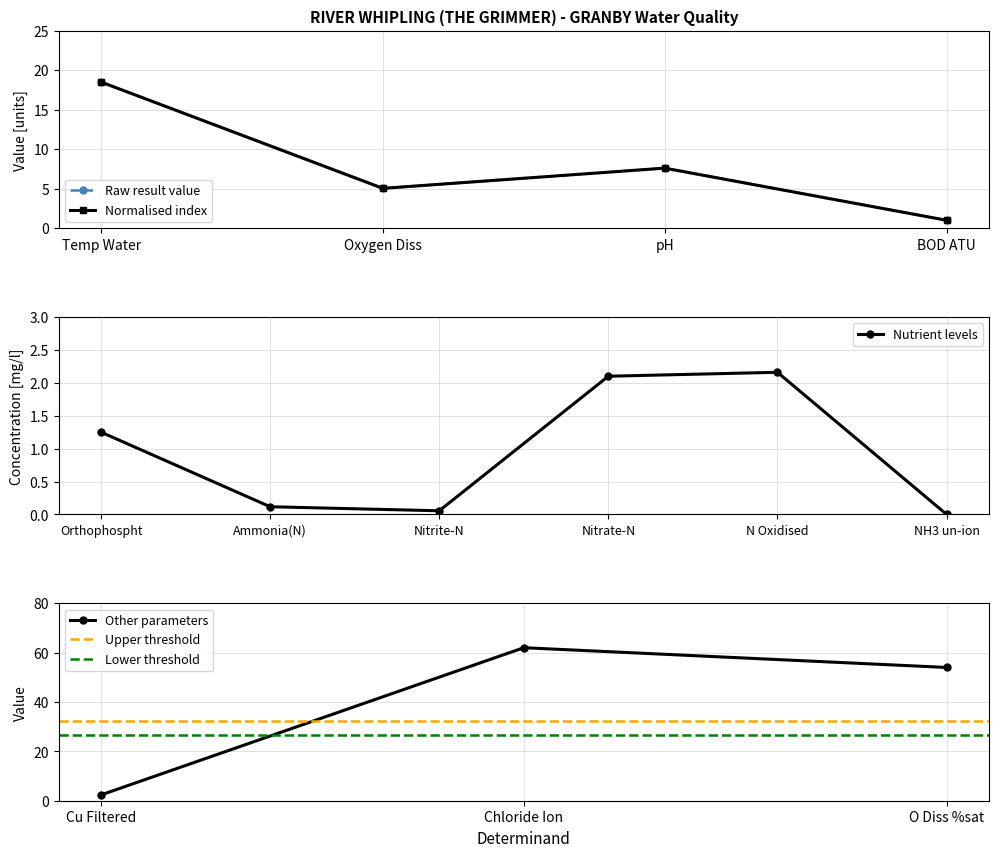

True or false: the data shows 6.6 at Oxygen Diss.

False